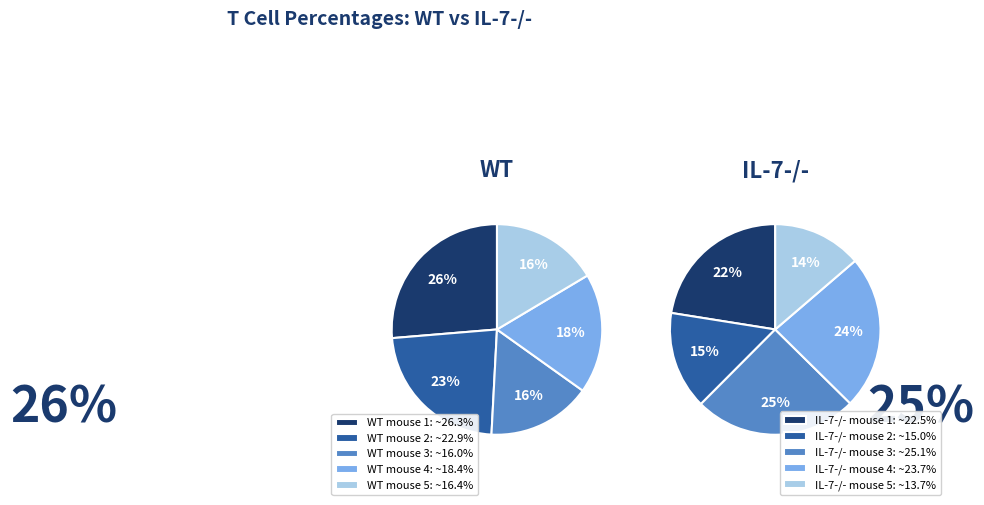

Between WT and IL-7-/-, which is larger?

WT